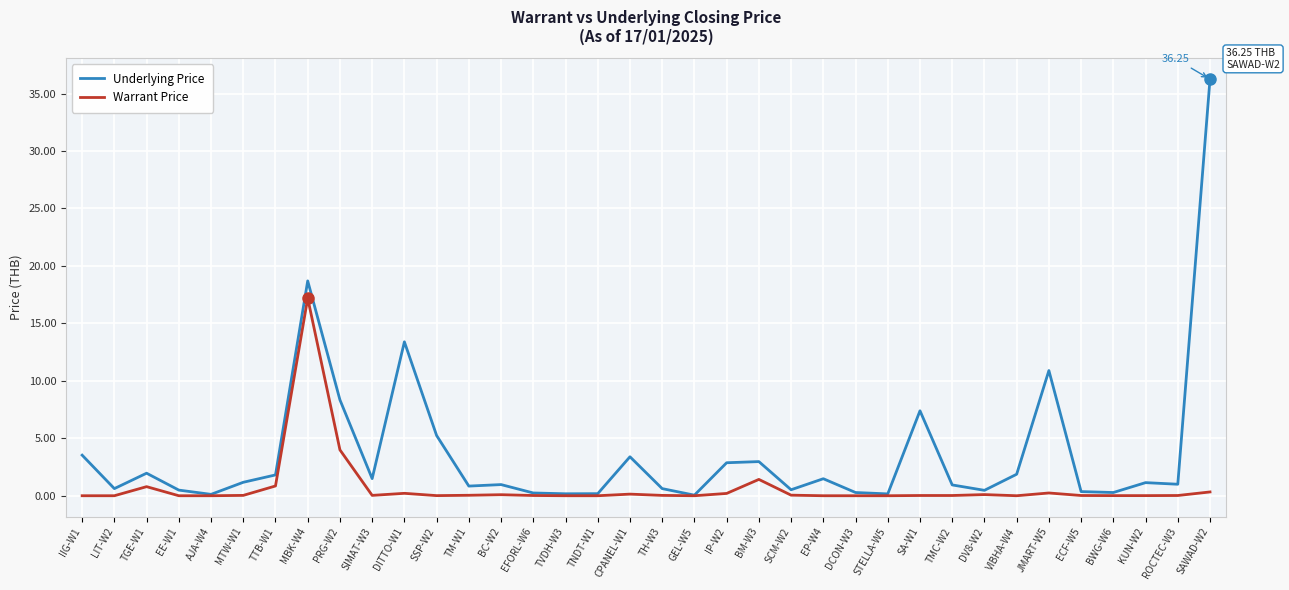

At which category does Underlying Price reach its first local peak?

TGE-W1